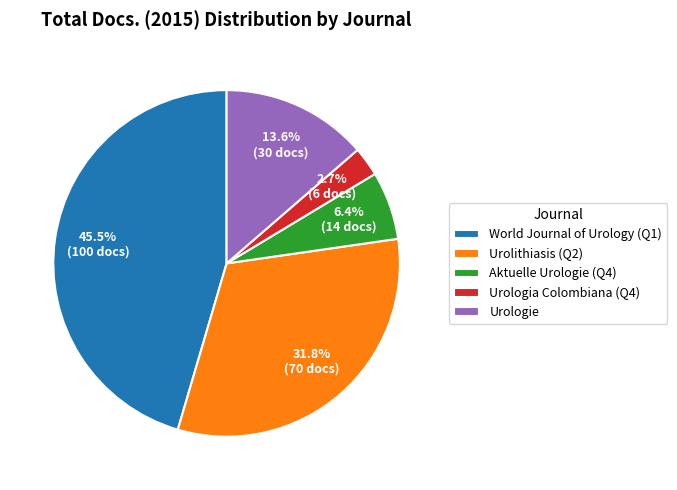

What percentage do Urologie and World Journal of Urology (Q1) together represent?

59.1%